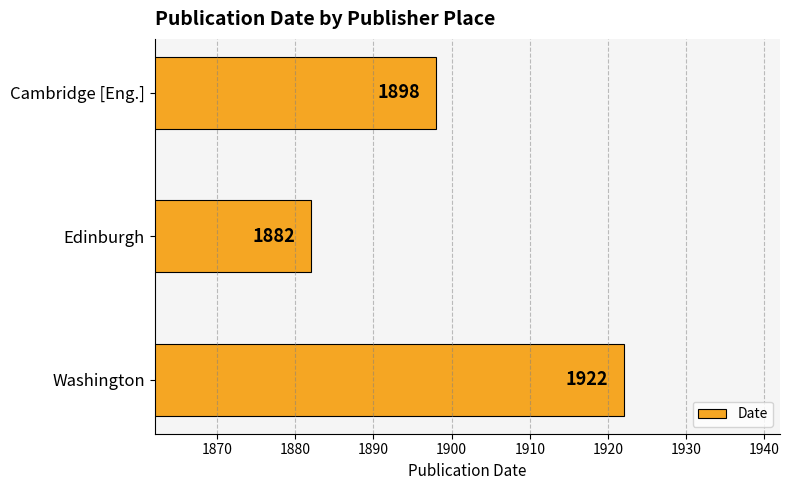

Count the values in the range 1882 to 1922.

3